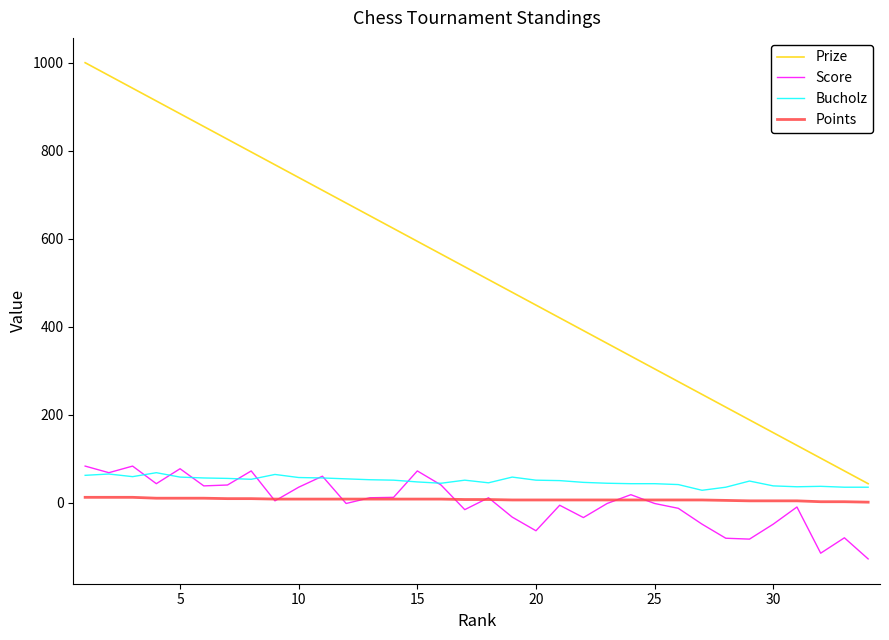

Which series has the largest range (max minus min)?

Prize